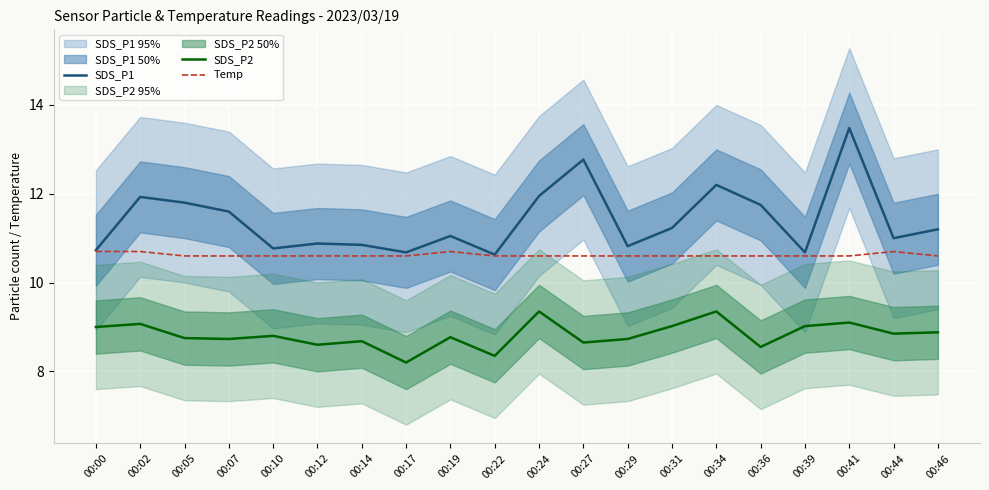

List the series in order of their peak value, lowest first.

SDS_P2, Temp, SDS_P1